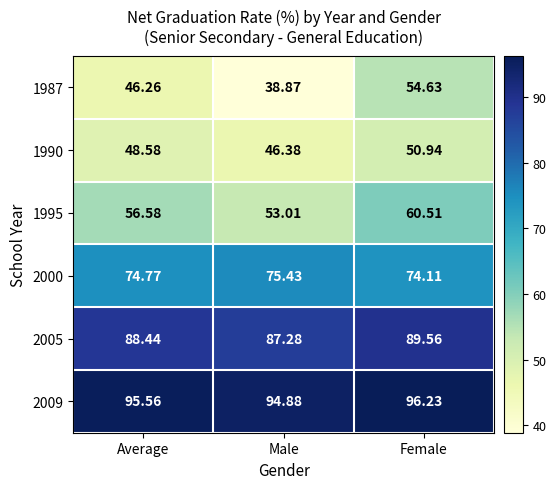

Where does the 1995 series first go above 56?

Average